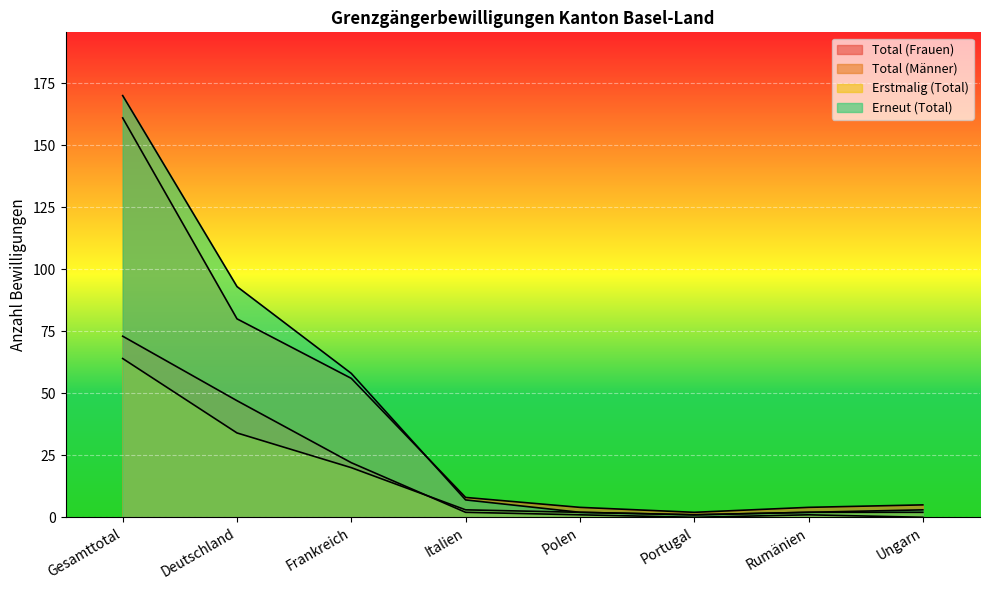

Reading right to left, what are all the values shown in this chart?

Total (Frauen): Ungarn=0	Rumänien=1	Portugal=0	Polen=1	Italien=2	Frankreich=22	Deutschland=47	Gesamttotal=73
Total (Männer): Ungarn=5	Rumänien=4	Portugal=2	Polen=4	Italien=8	Frankreich=56	Deutschland=80	Gesamttotal=161
Erstmalig (Total): Ungarn=2	Rumänien=2	Portugal=1	Polen=2	Italien=3	Frankreich=20	Deutschland=34	Gesamttotal=64
Erneut (Total): Ungarn=3	Rumänien=2	Portugal=1	Polen=2	Italien=7	Frankreich=58	Deutschland=93	Gesamttotal=170